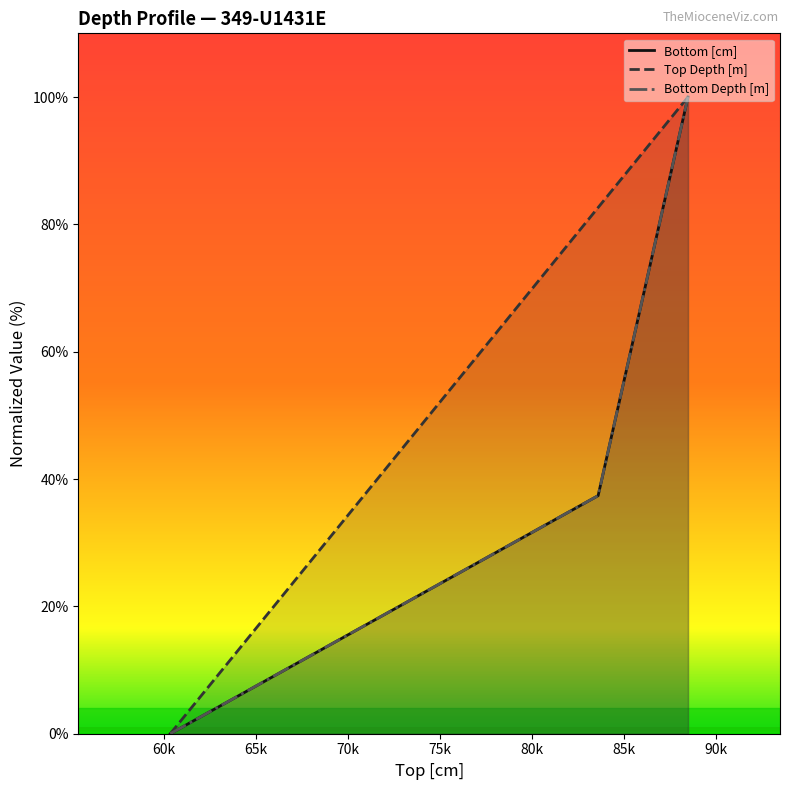

How many lines are shown in the chart?

3